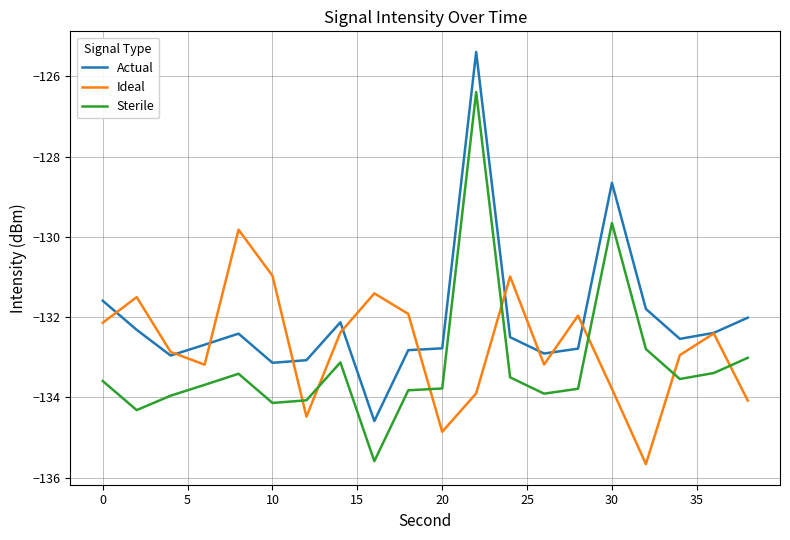

Which series has the largest total across all categories?

Actual